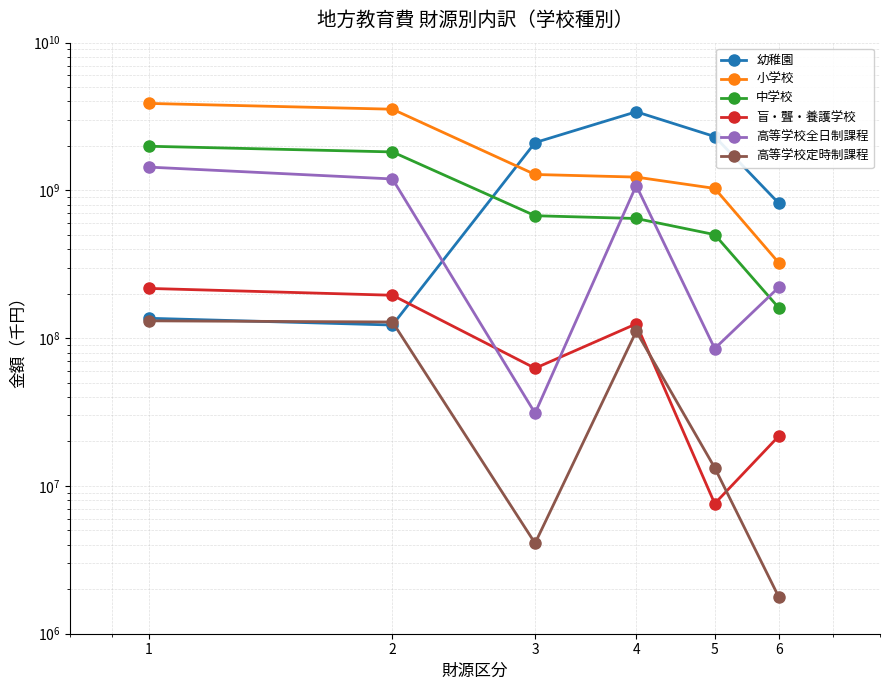

Reading right to left, what are all the values shown in this chart?

幼稚園: 6=818221632	5=2314539533	4=3407109267	3=2107382369	2=122778509	1=136401471
小学校: 6=323441909	5=1031866194	4=1231162263	3=1282125479	2=3545153936	1=3880725816
中学校: 6=160301364	5=502263973	4=645716760	3=674236229	2=1822216962	1=1991096646
盲・聾・養護学校: 6=21758241	5=7597221	4=125073897	3=62592449	2=195263567	1=217212484
高等学校全日制課程: 6=221124479	5=85110366	4=1079319542	3=31089992	2=1195519000	1=1438649051
高等学校定時制課程: 6=1769432	5=13284844	4=111338684	3=4096023	2=128719551	1=131079105